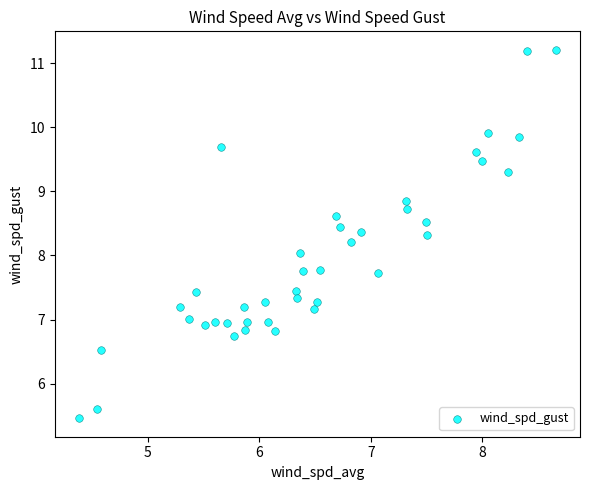

What is the range of X values (max minus min)?

4.3